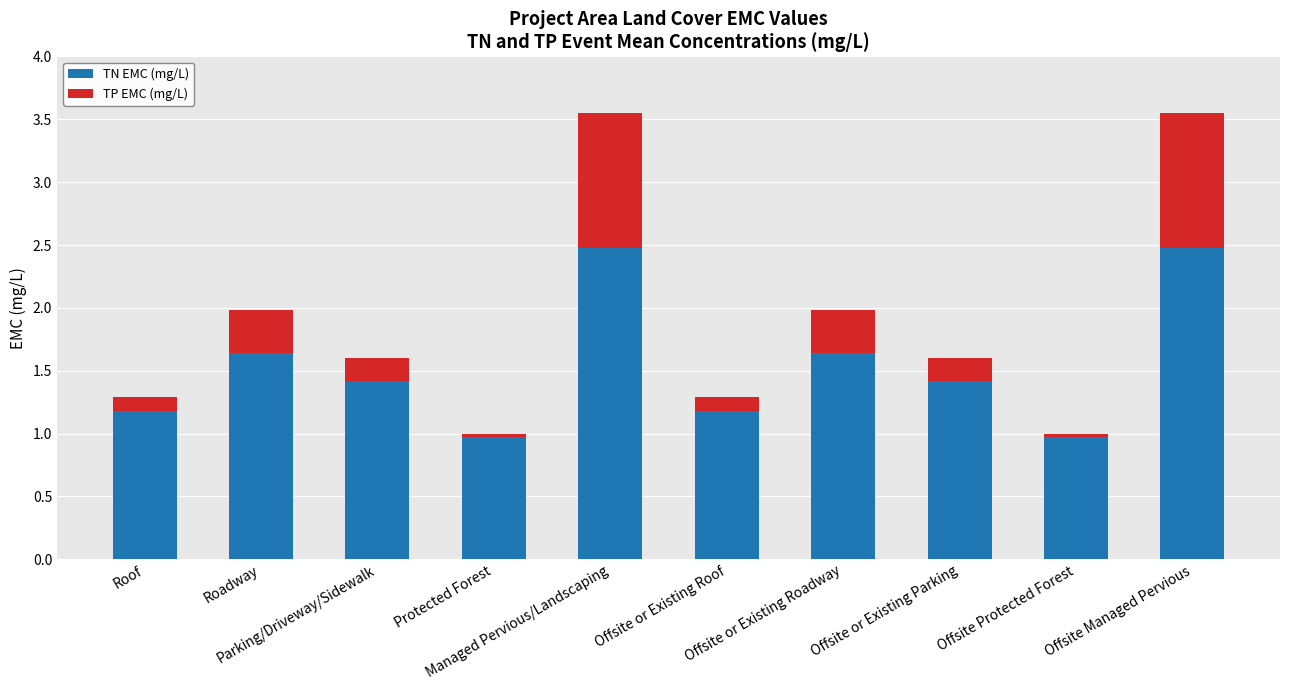

What is the average value of the TN EMC (mg/L) series?

1.5